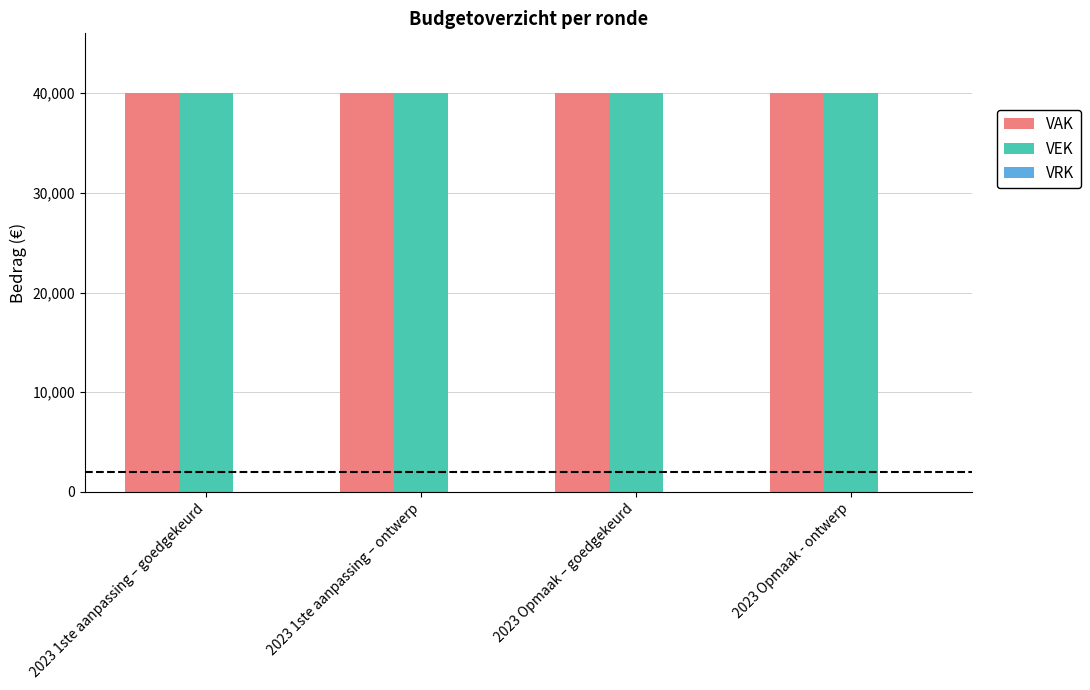

Reading left to right, extract all data points from this chart.

VAK: 40000	40000	40000	40000
VEK: 40000	40000	40000	40000
VRK: 0	0	0	0